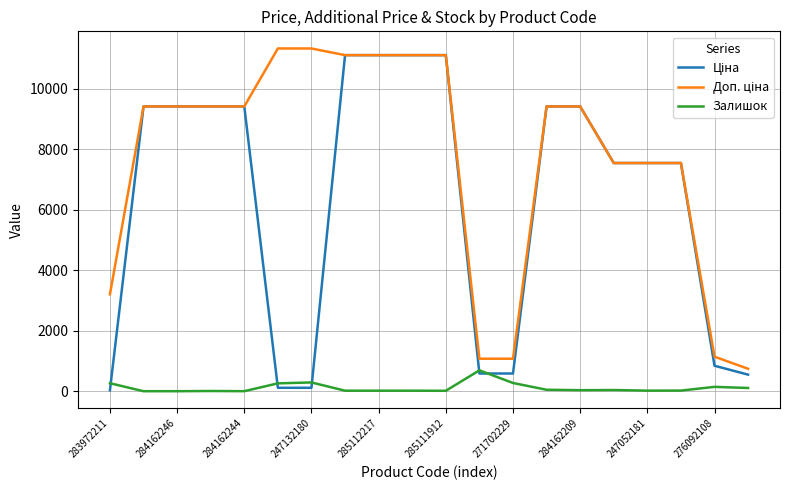

What is the highest value of the Залишок series?

690.0